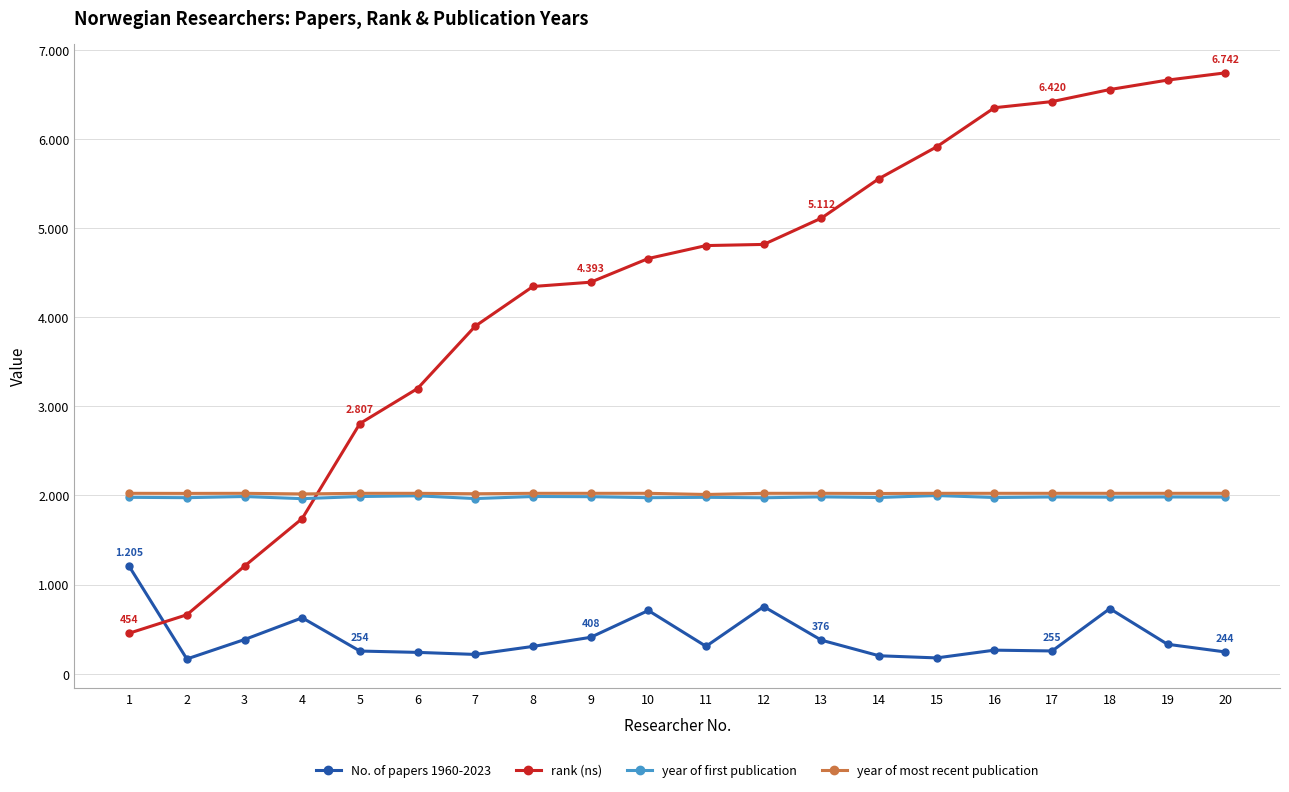

True or false: rank (ns) has more than 1 interior local peaks.

False